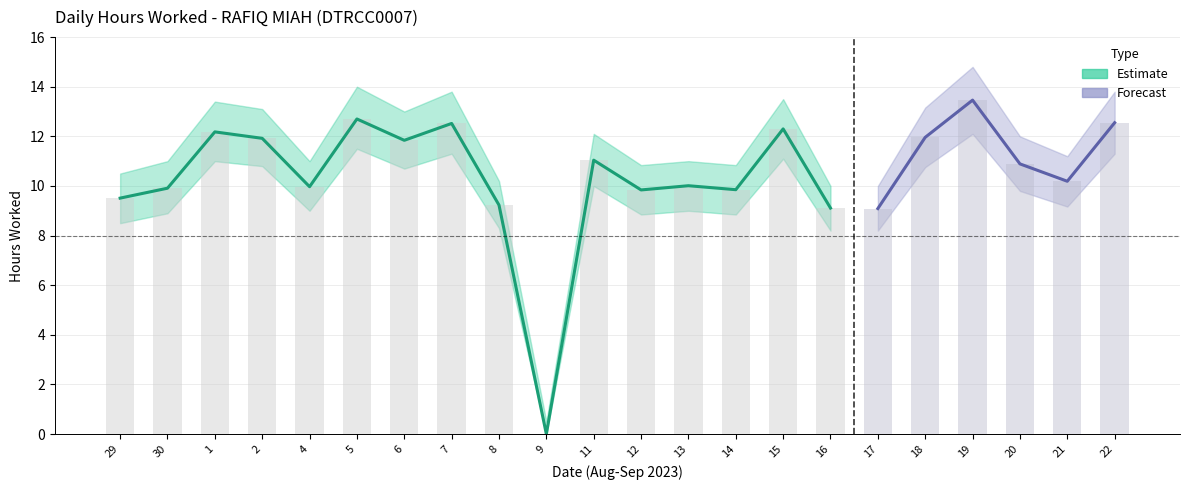

What is the sum of the Hours Worked values at 2 and 19?

25.4